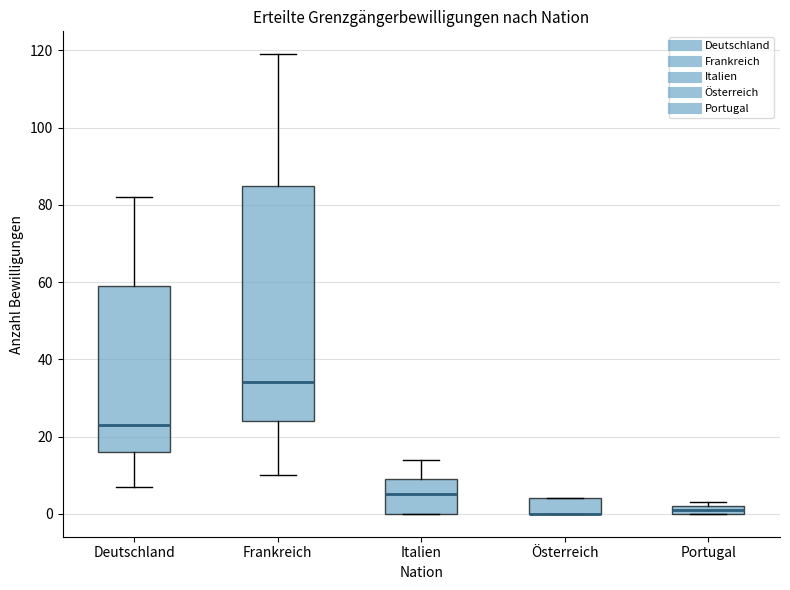

Which box is the tallest, from its lower edge to its upper edge?

Frankreich